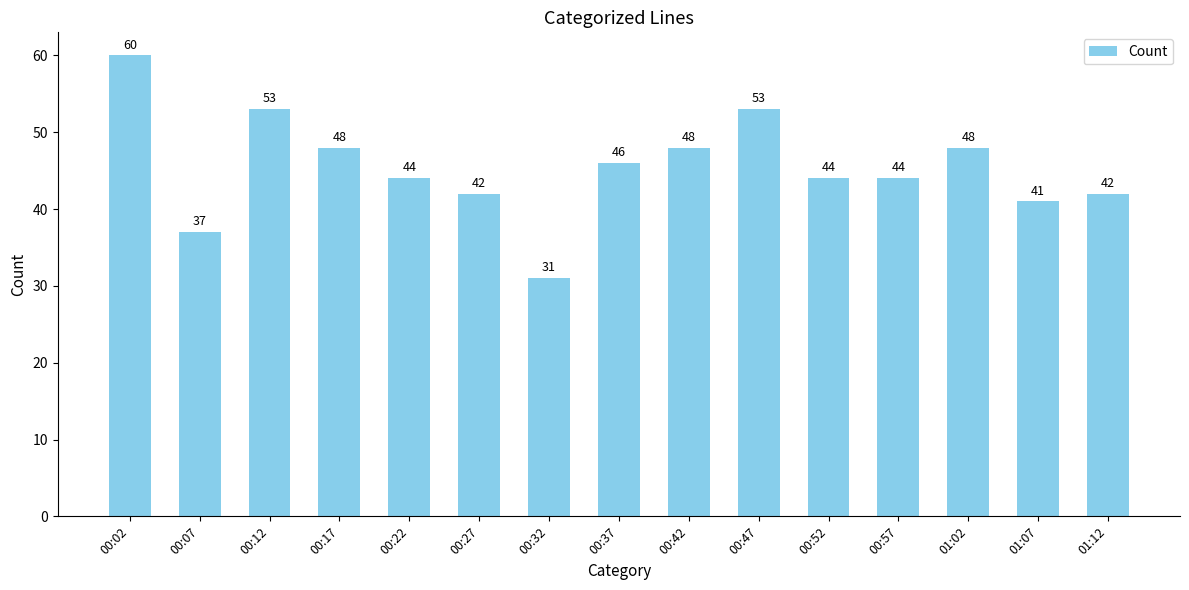

What is the difference between the values at 01:12 and 00:47?

11